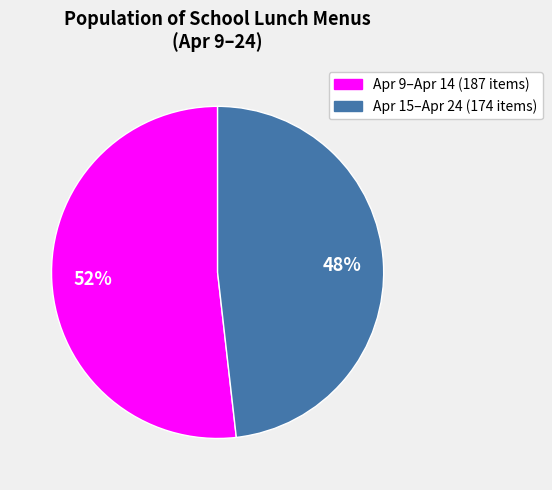

To the nearest percent, what is the difference between the largest and smallest slice percentages?

4%